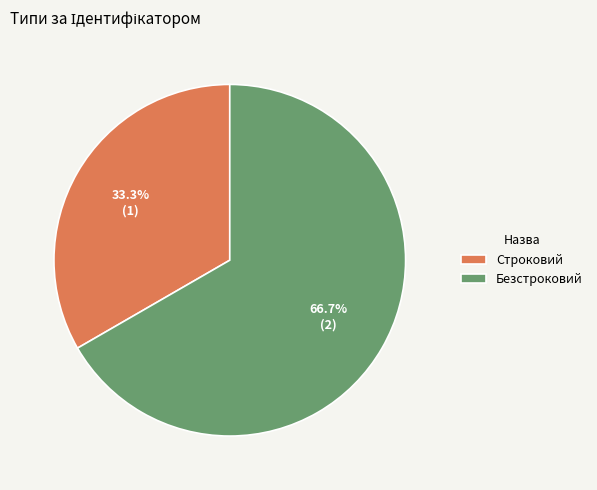

Rank the categories by value from lowest to highest.

Строковий, Безстроковий